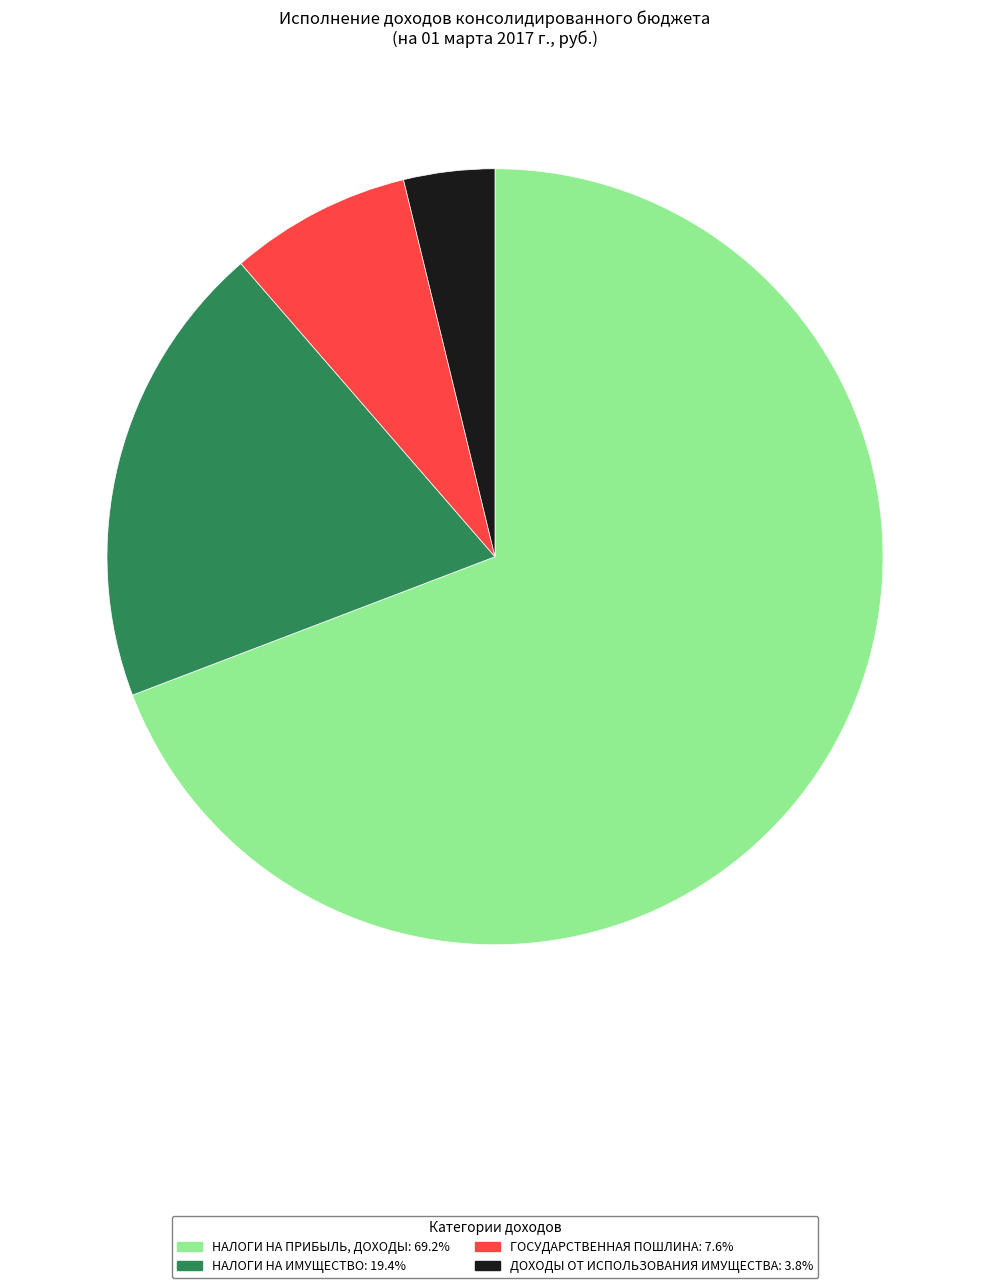

Approximately how many times larger is the value at НАЛОГИ НА ИМУЩЕСТВО compared to НАЛОГИ НА ПРИБЫЛЬ, ДОХОДЫ?

0.3